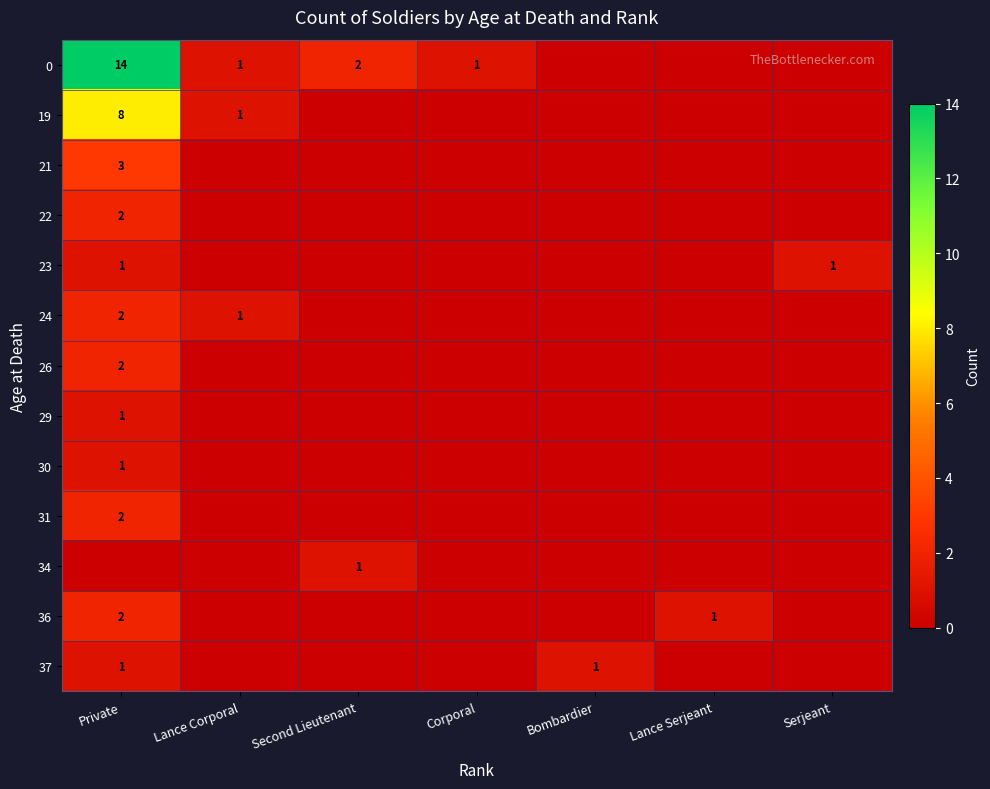

Is it true that 30 equals 2 at Private?

False